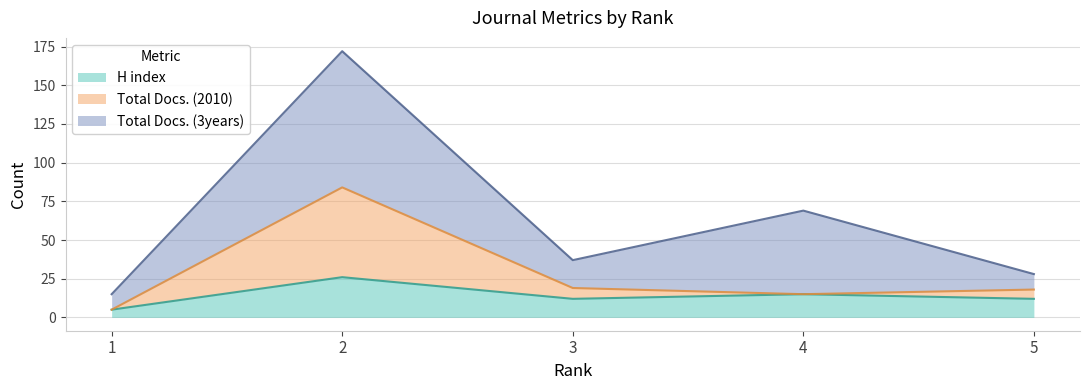

How many data points in Total Docs. (2010) are above 18?

2